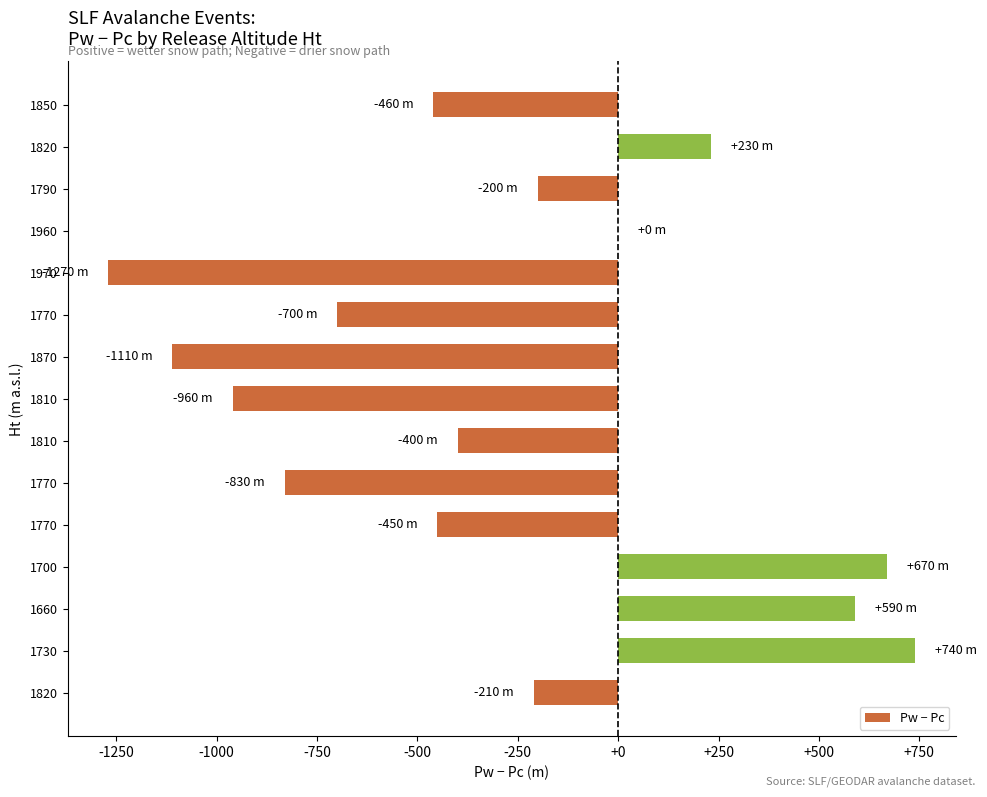

Are the bars grouped side by side (vs. stacked)?

No